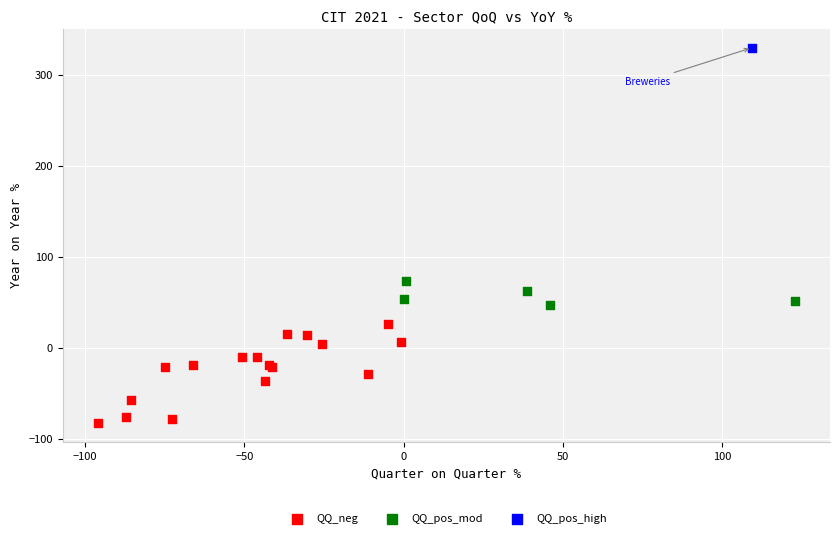

Which series contains the lowest Y value?

QQ_neg